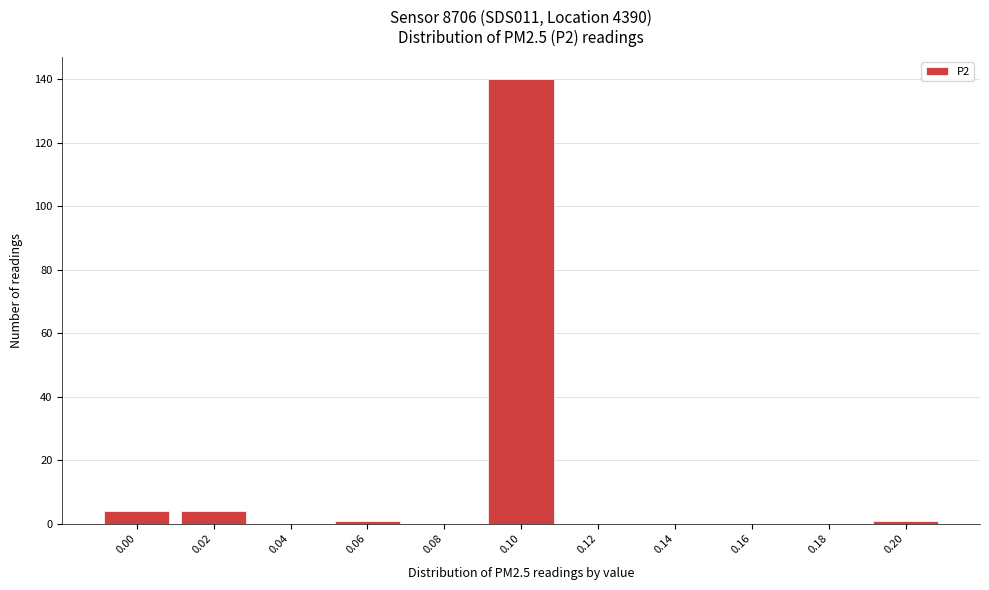

Reading left to right, transcribe all the data shown in this chart.

0.00=4	0.02=4	0.04=0	0.06=1	0.08=0	0.10=140	0.12=0	0.14=0	0.16=0	0.18=0	0.20=1